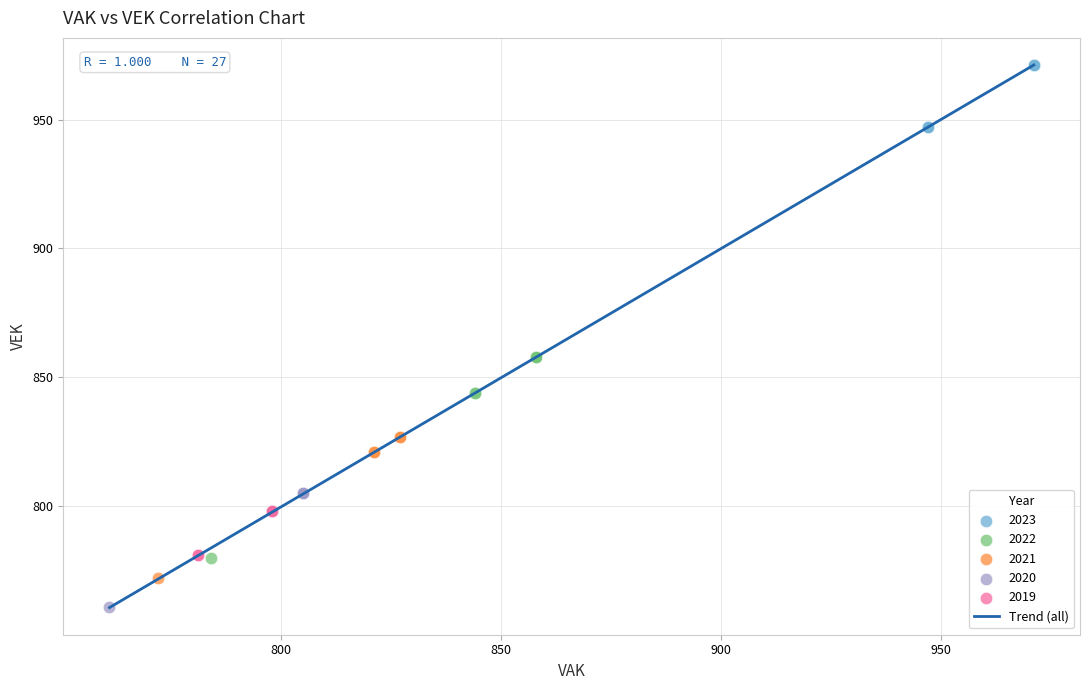

Which series reaches the minimum Y coordinate?

2020